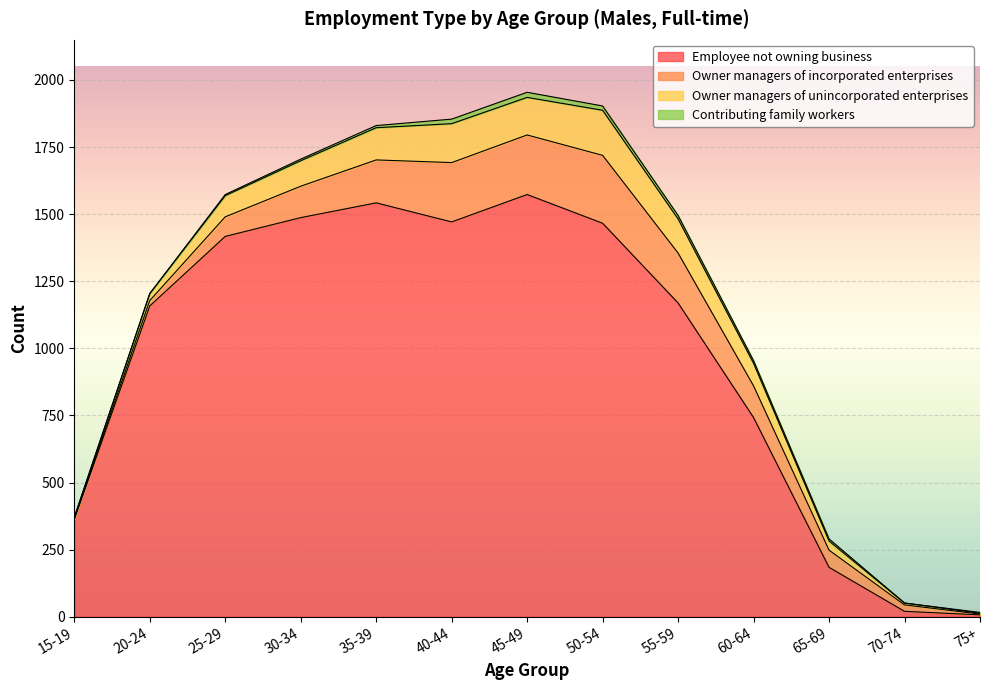

Reading left to right, what are all the values shown in this chart?

Employee not owning business: 15-19=362	20-24=1158	25-29=1417	30-34=1487	35-39=1542	40-44=1471	45-49=1573	50-54=1466	55-59=1169	60-64=742	65-69=184	70-74=20	75+=7
Owner managers of incorporated enterprises: 15-19=3	20-24=20	25-29=73	30-34=117	35-39=160	40-44=221	45-49=222	50-54=253	55-59=186	60-64=118	65-69=64	70-74=24	75+=3
Owner managers of unincorporated enterprises: 15-19=3	20-24=26	25-29=79	30-34=95	35-39=120	40-44=145	45-49=140	50-54=168	55-59=127	60-64=84	65-69=34	70-74=7	75+=3
Contributing family workers: 15-19=3	20-24=0	25-29=4	30-34=6	35-39=8	40-44=17	45-49=19	50-54=16	55-59=13	60-64=10	65-69=8	70-74=0	75+=3